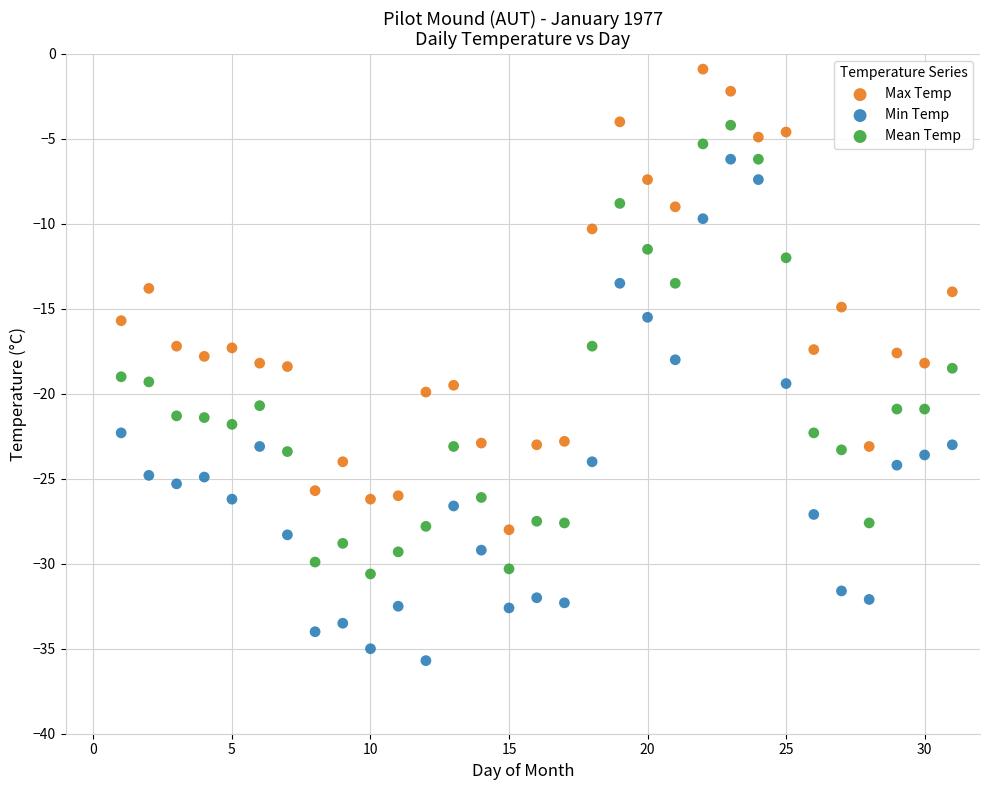

Which series reaches the maximum Y coordinate?

Max Temp